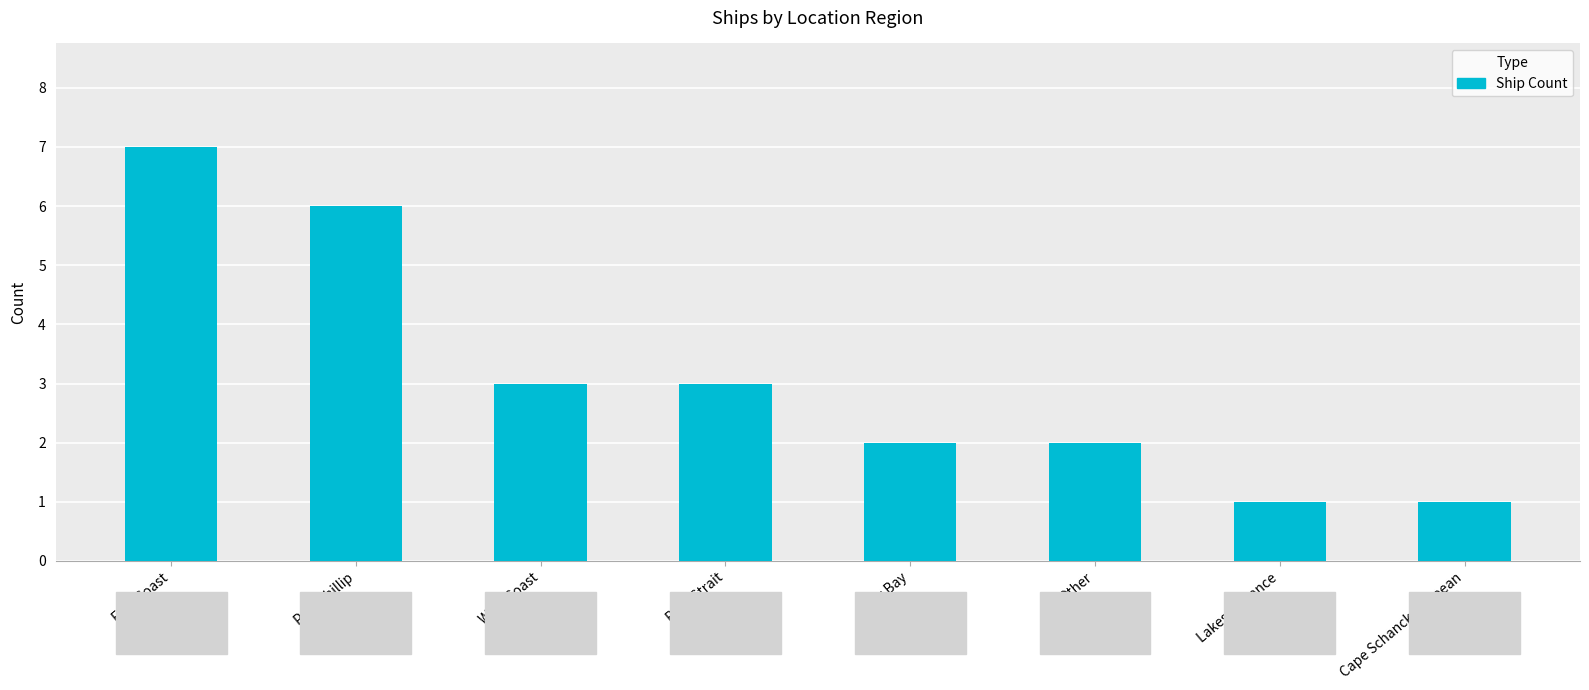

What is the difference between the maximum and second lowest values?

6